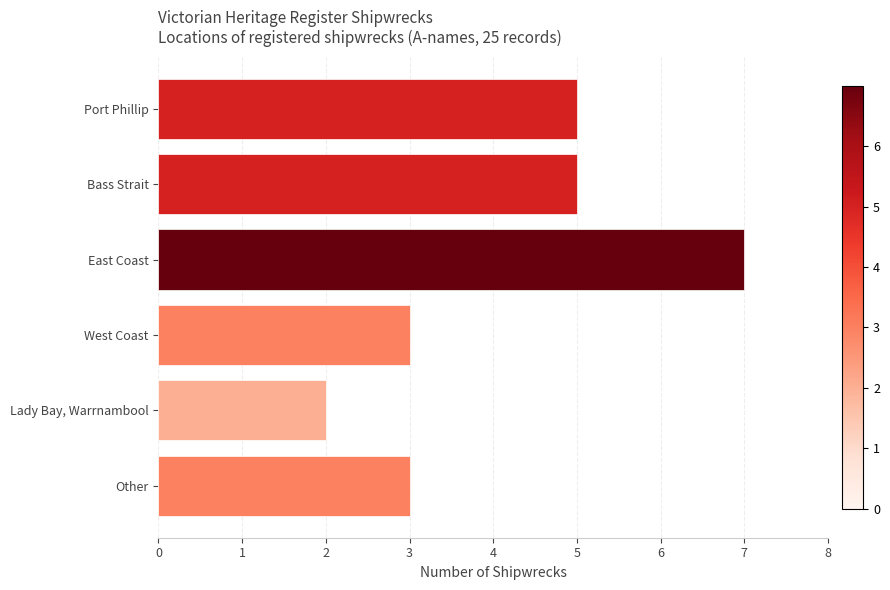

Reading top to bottom, extract all data points from this chart.

5	5	7	3	2	3